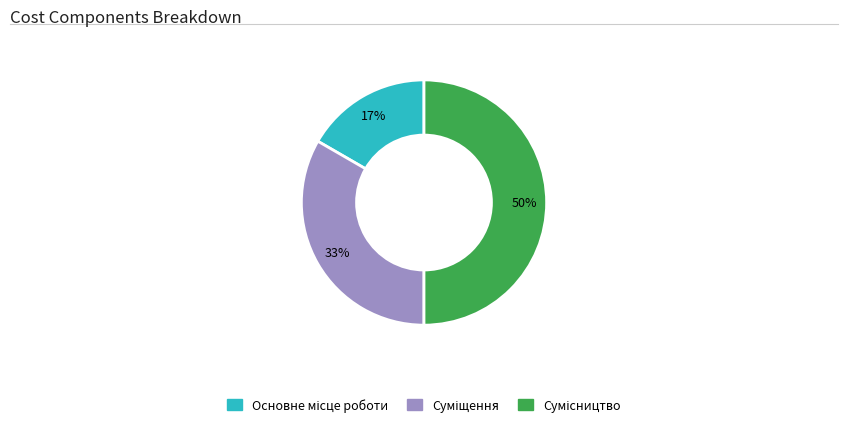

To the nearest percent, what is the difference between the largest and smallest slice percentages?

33%